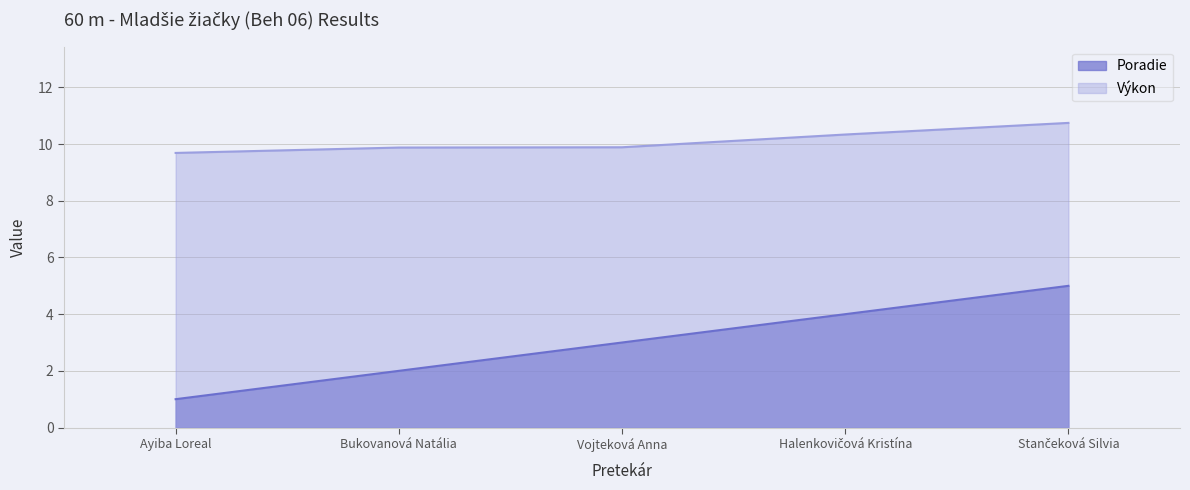

What is the difference between the maximum and minimum values in the Poradie series?

4.0